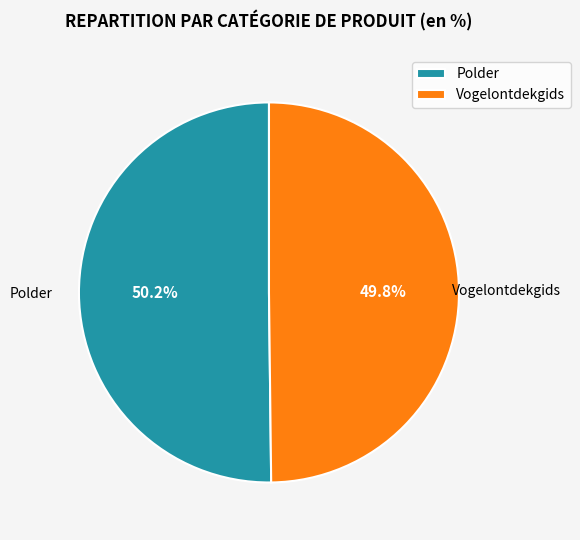

To the nearest percent, what is the average slice percentage?

50%